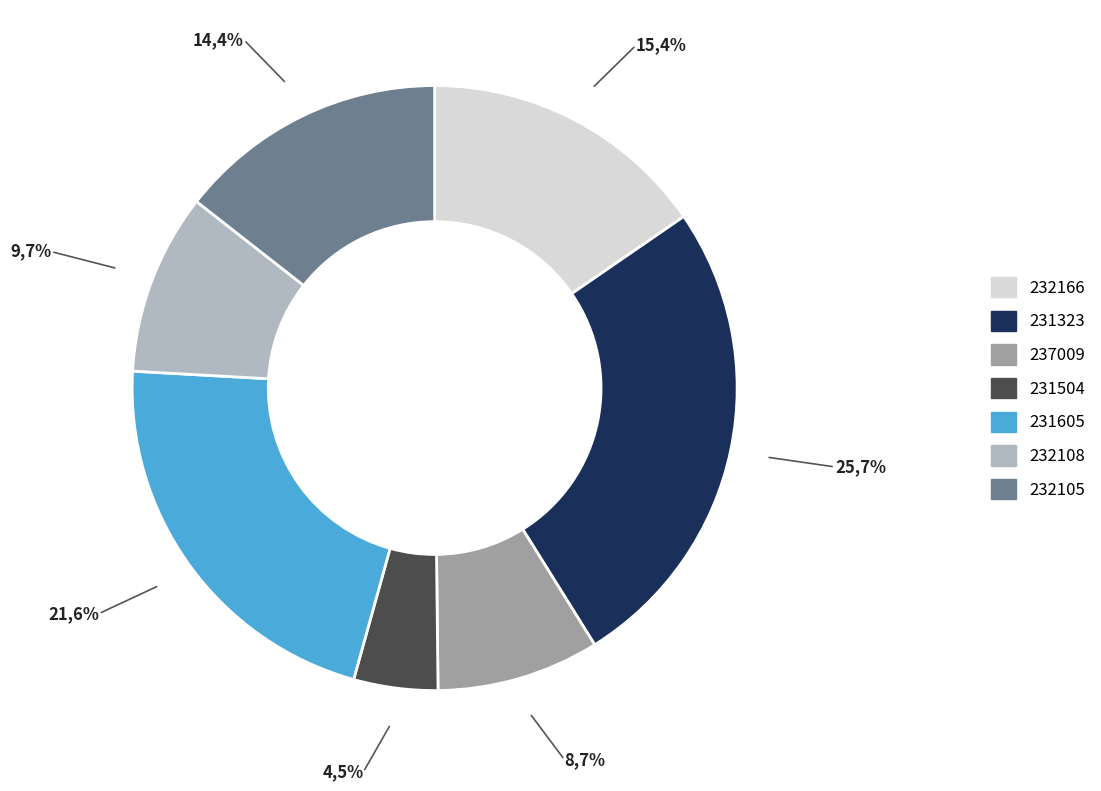

To the nearest percent, what is the average slice percentage?

14%